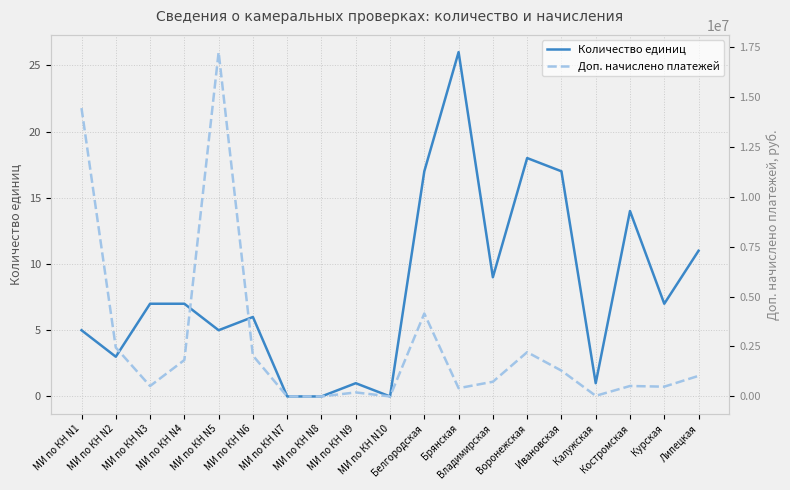

Reading right to left, transcribe all the data shown in this chart.

Количество единиц: 11	7	14	1	17	18	9	26	17	0	1	0	0	6	5	7	7	3	5
Доп. начислено платежей: 1030123	489660	523190	31285	1291717	2216706	735503	413542	4151560	0	201400	0	0	2046161	17232306	1821421	521782	2447783	14429920